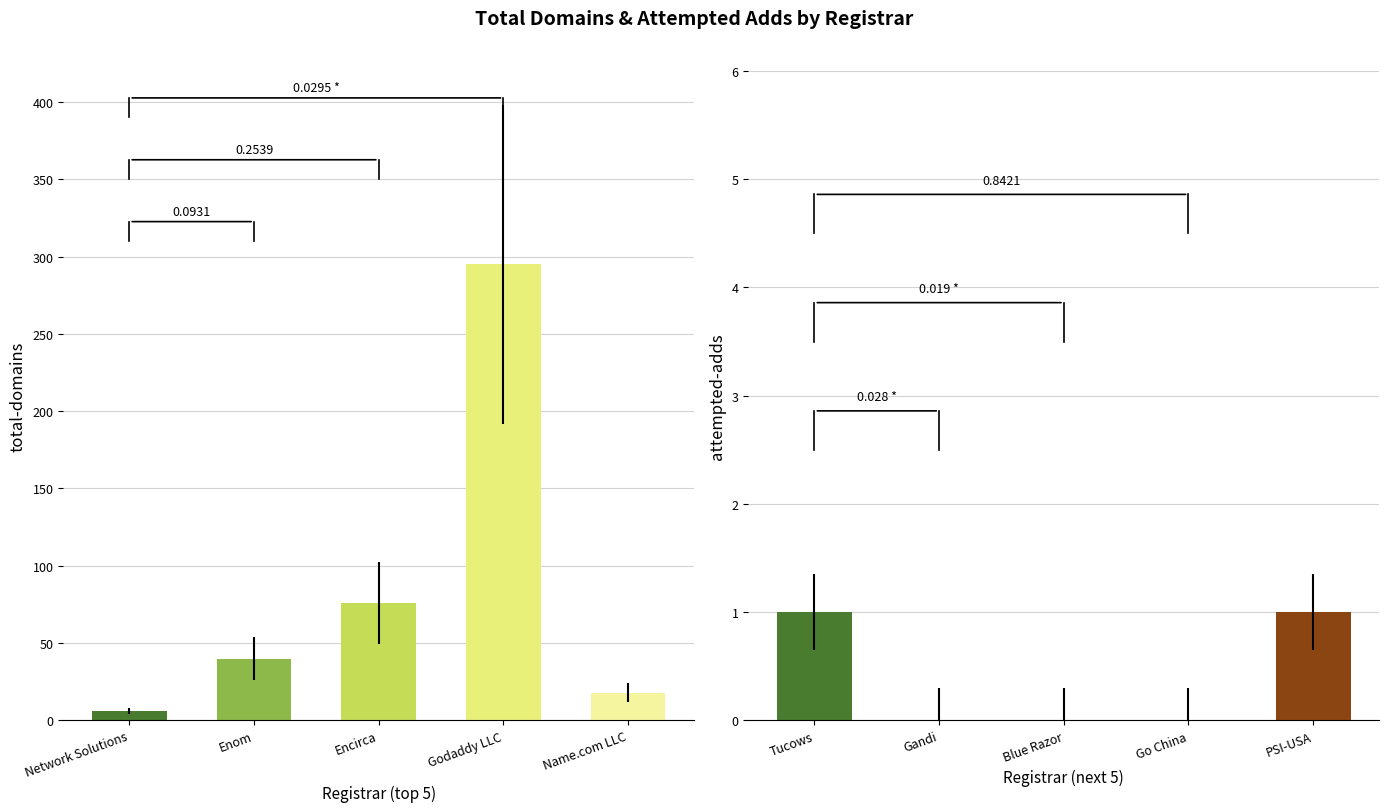

True or false: total-domains has a value of 23 at Enom.

False